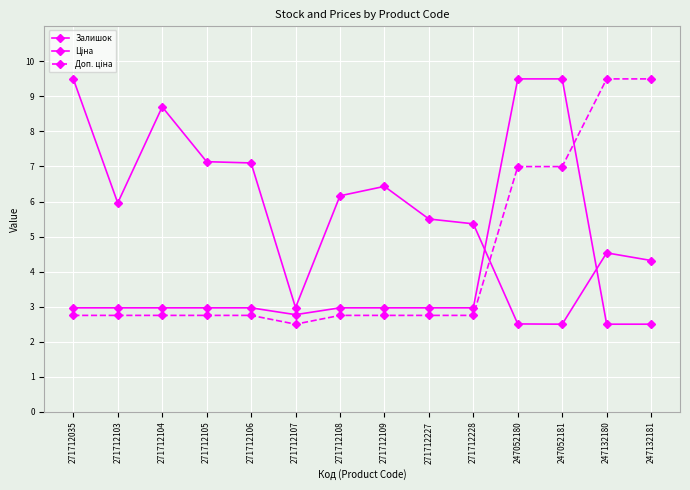

What is the sum of the Ціна values at 247052180 and 271712108?

12.5